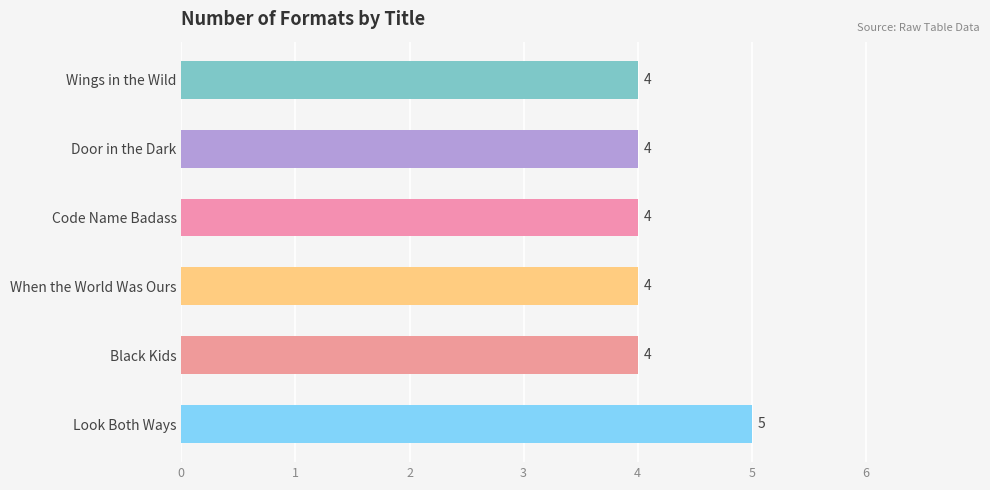

How many values are between 4 and 5?

6